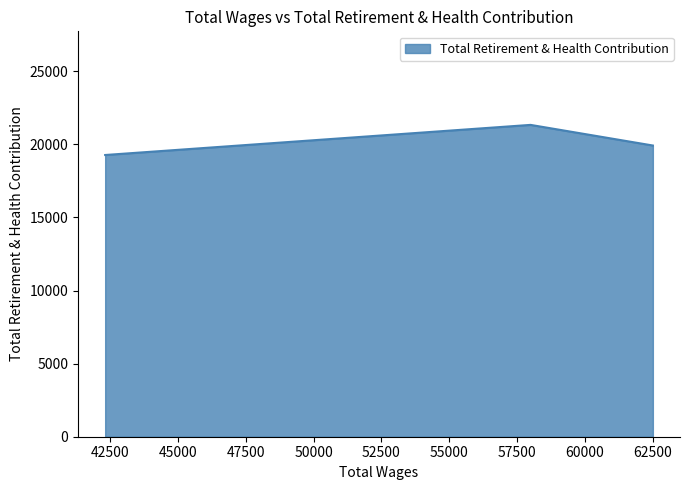

List the labels in order of value, smallest first.

42321.0, 62504.0, 57996.0